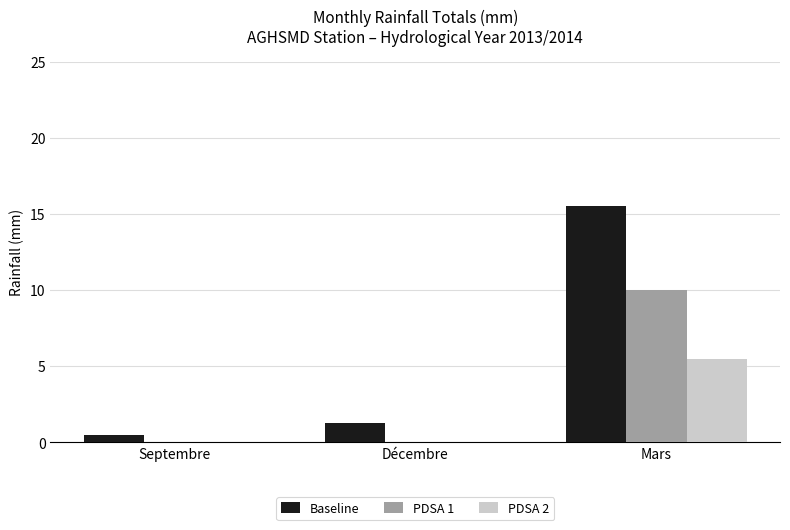

Which series changed the most between Décembre and Mars?

Baseline